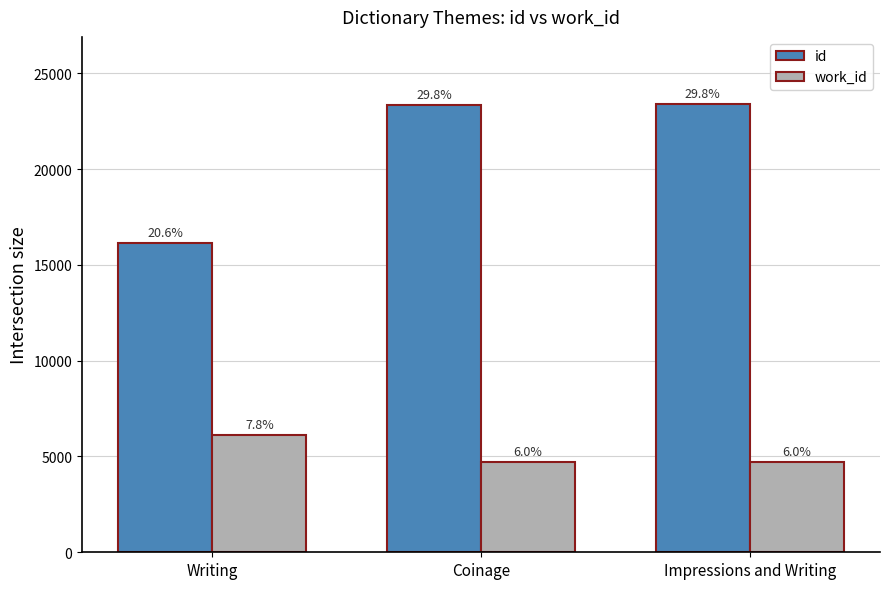

Which series changed the most between Writing and Coinage?

id